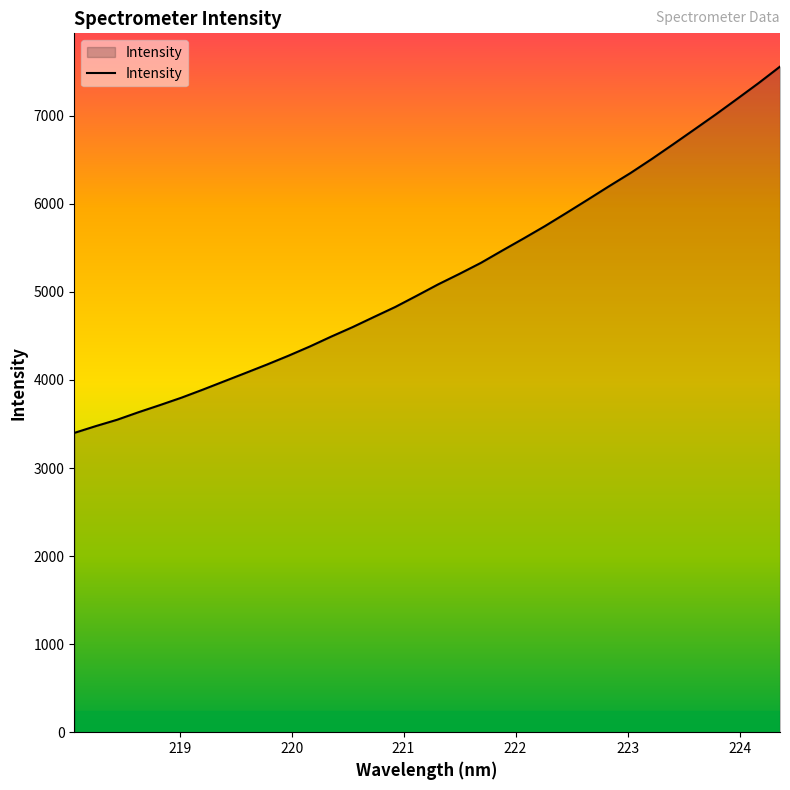

What is the minimum value shown in the chart?

3398.9